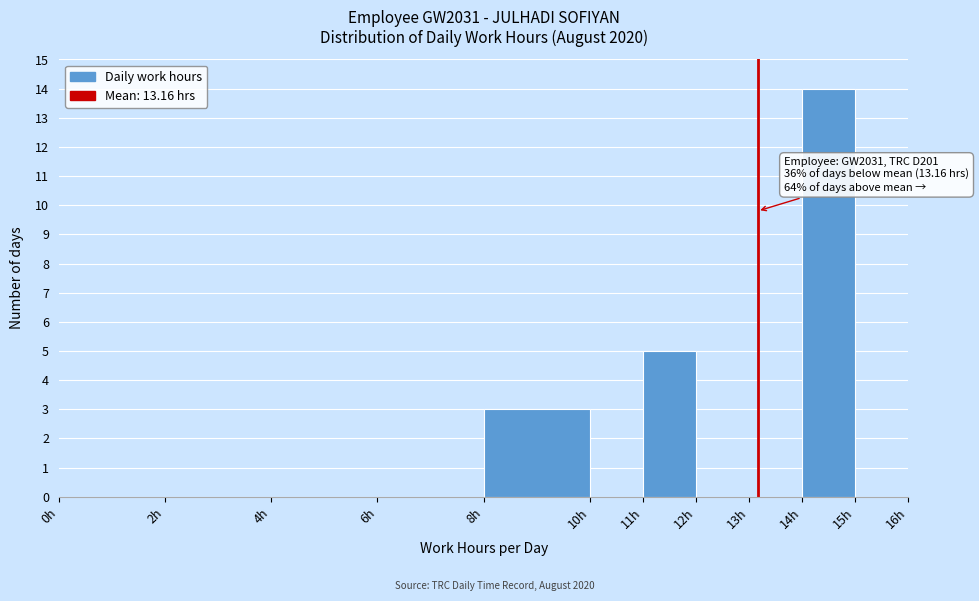

Over which range of the x-axis is the bar tallest?

14 to 15